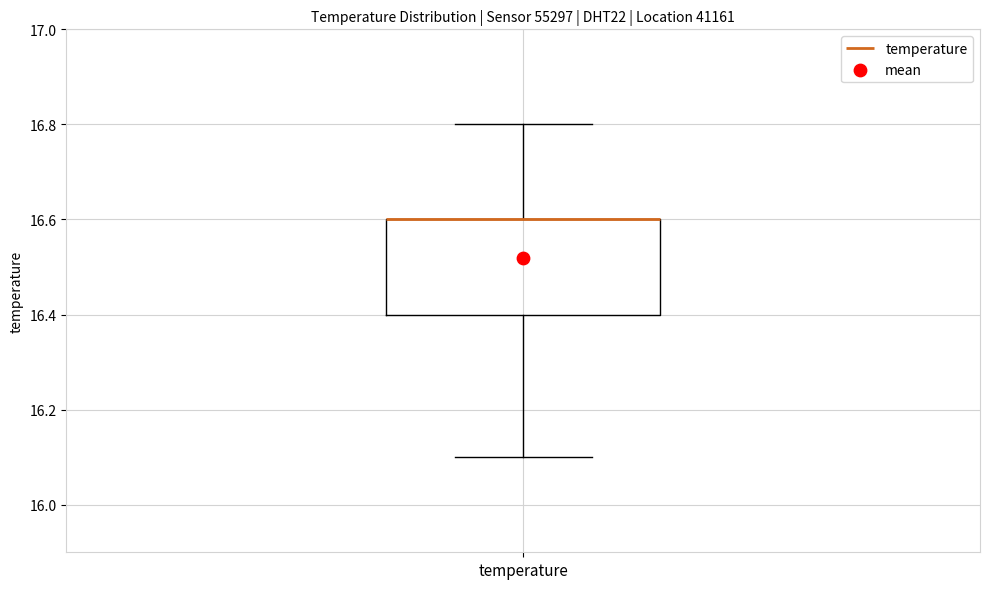

Where is the upper edge of the box for temperature on the y-axis? The values are not printed on the chart, so give them approximately, as read against the axis.

16.6